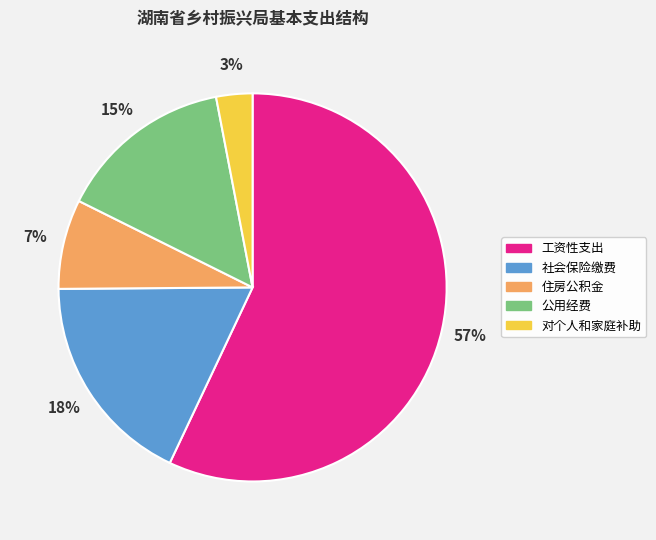

True or false: 社会保险缴费 accounts for 1% of the total.

False